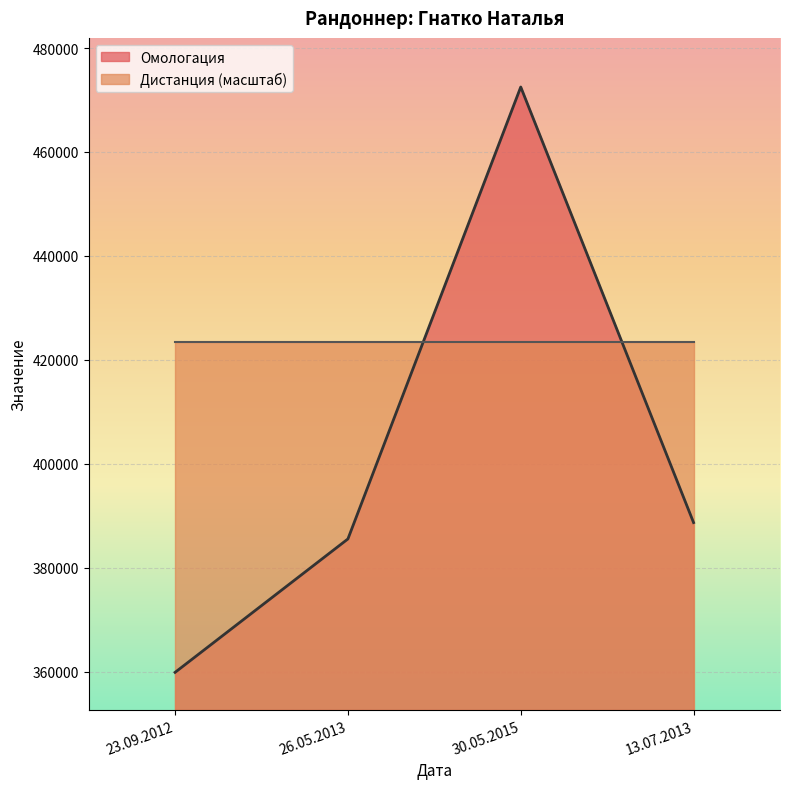

What is the minimum value shown in the chart?

359844.0